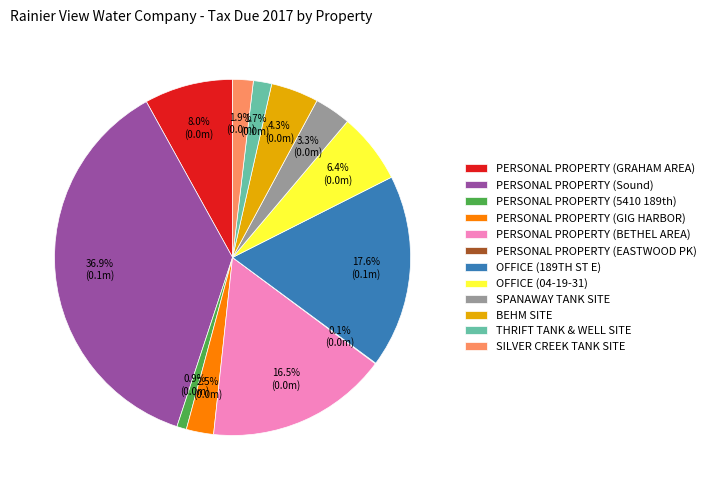

Which has a higher value, PERSONAL PROPERTY (GIG HARBOR) or OFFICE (04-19-31)?

OFFICE (04-19-31)